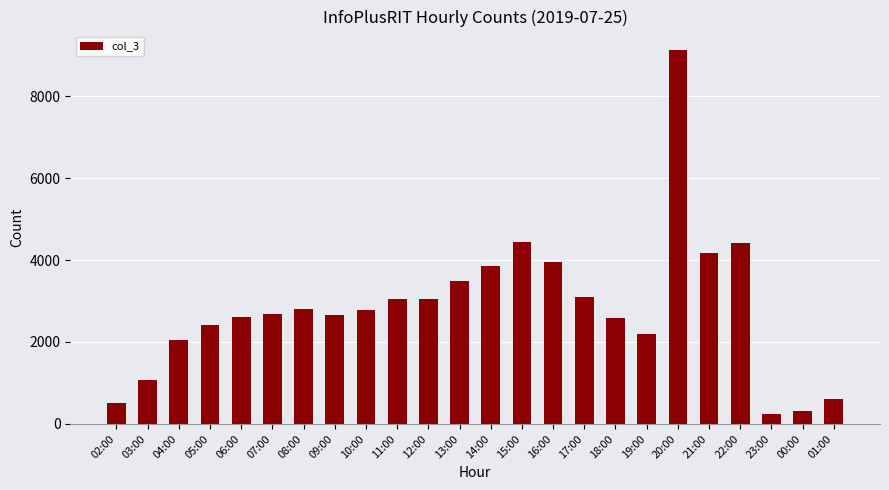

What is the minimum value shown in the chart?

231